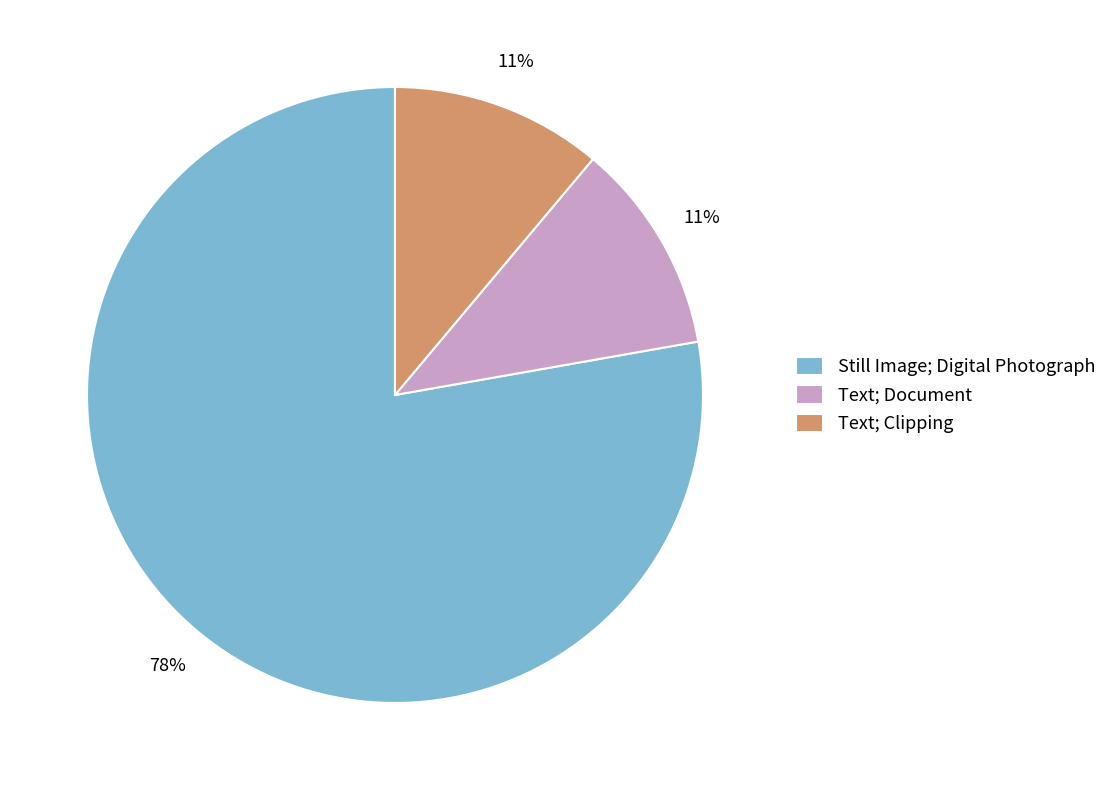

Which slice is the largest?

Still Image; Digital Photograph